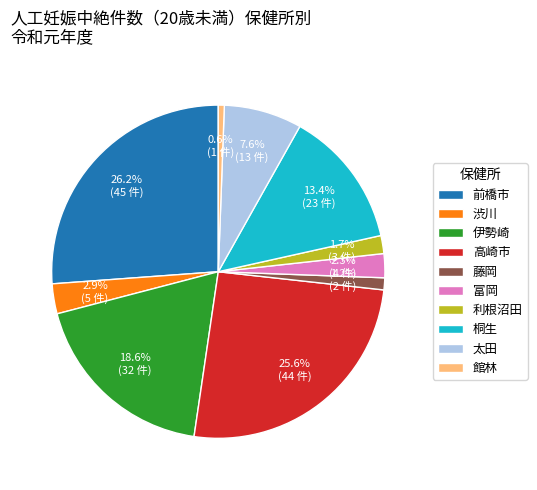

Count the number of slices in the pie.

10